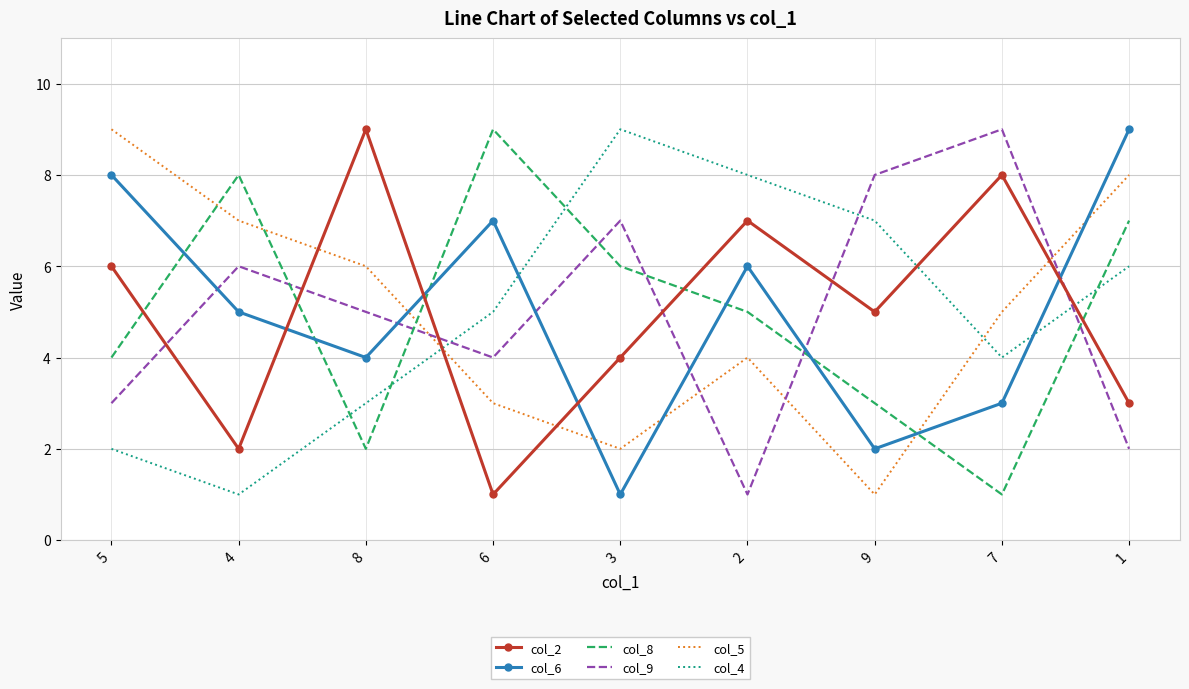

In col_8, how many points are lower than both neighbors (excluding endpoints)?

2